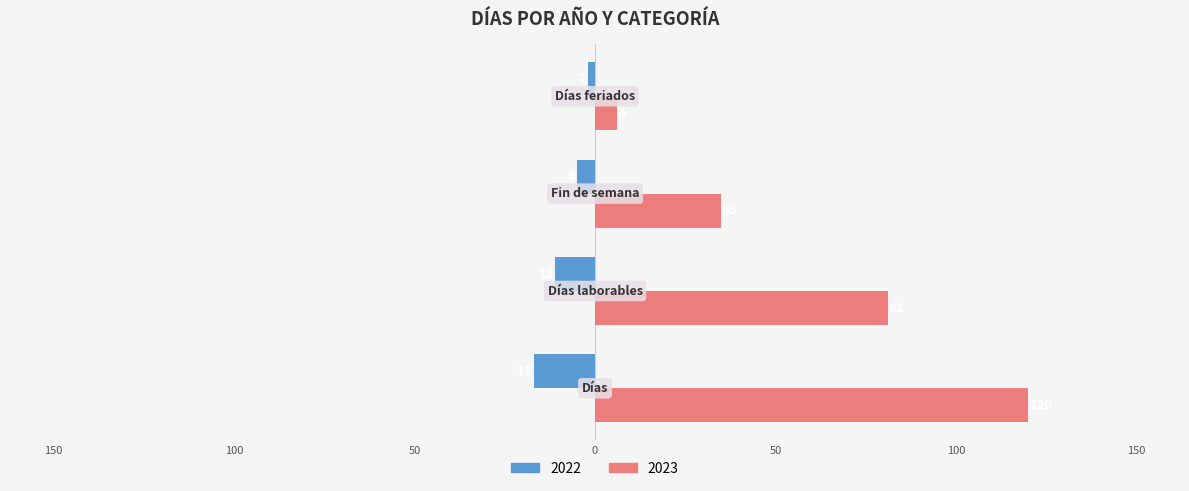

What are all the series names shown in the legend?

2022, 2023